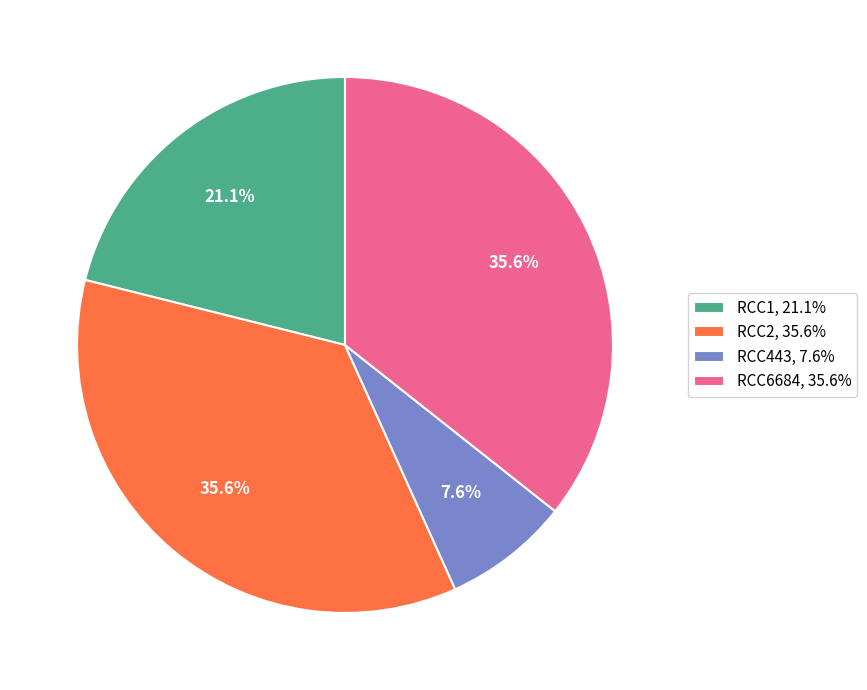

Combined, do RCC1 and RCC443 account for over 50%?

No